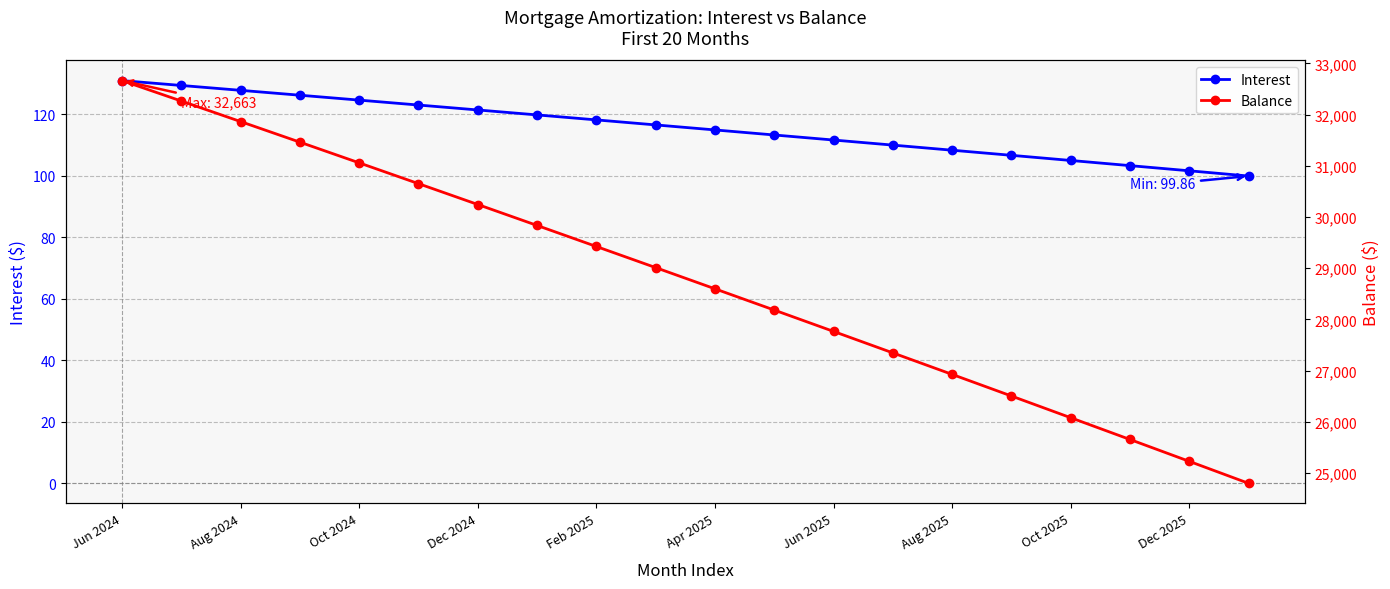

What is the average value of the Interest series?

115.5